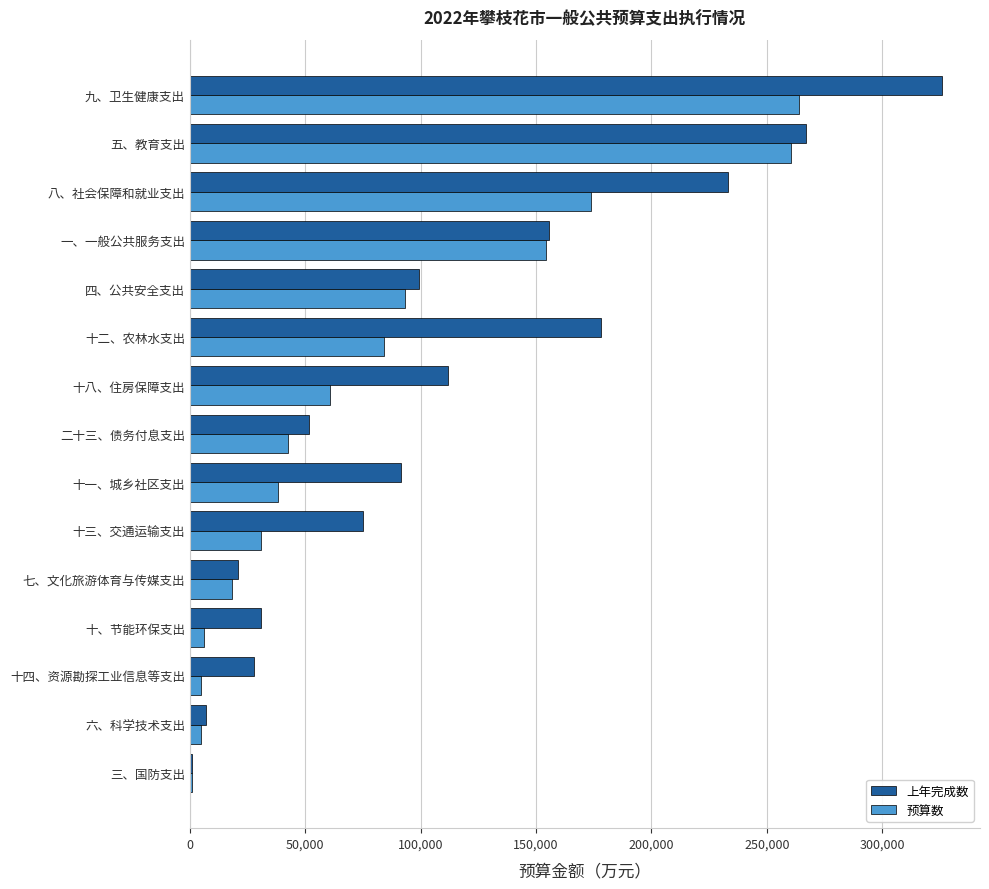

At which category is the sum across all series the highest?

九、卫生健康支出